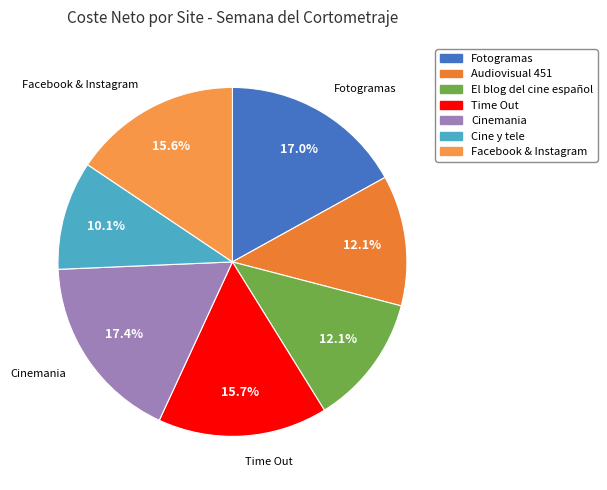

Between El blog del cine español and Cine y tele, which is larger?

El blog del cine español